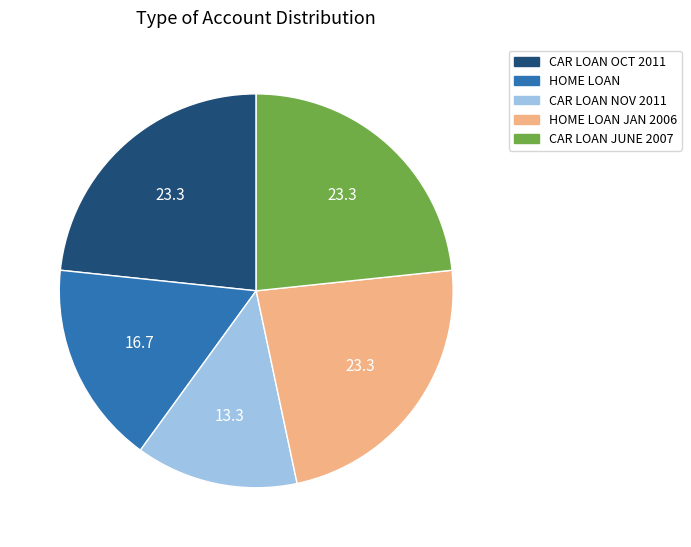

What is the smallest slice in the pie chart?

CAR LOAN NOV 2011